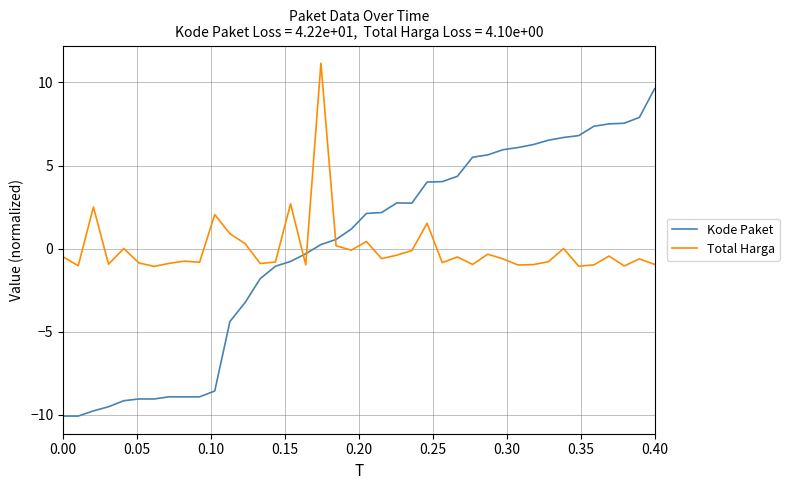

List the series in order of their peak value, lowest first.

Kode Paket, Total Harga